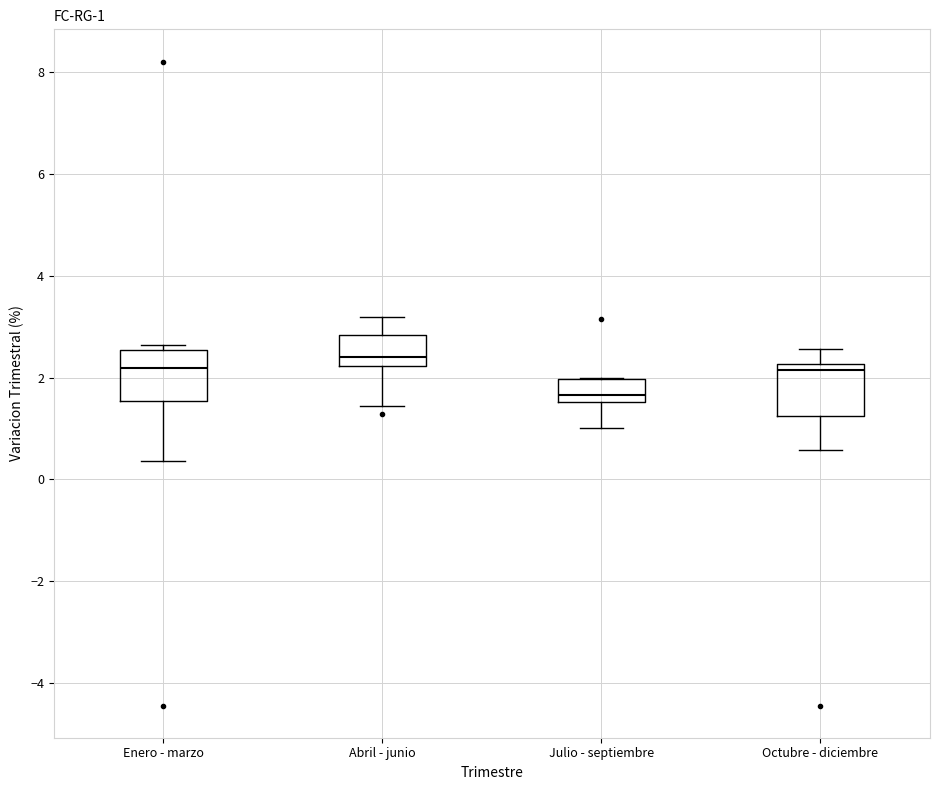

Which box's median line is the lowest?

Julio - septiembre